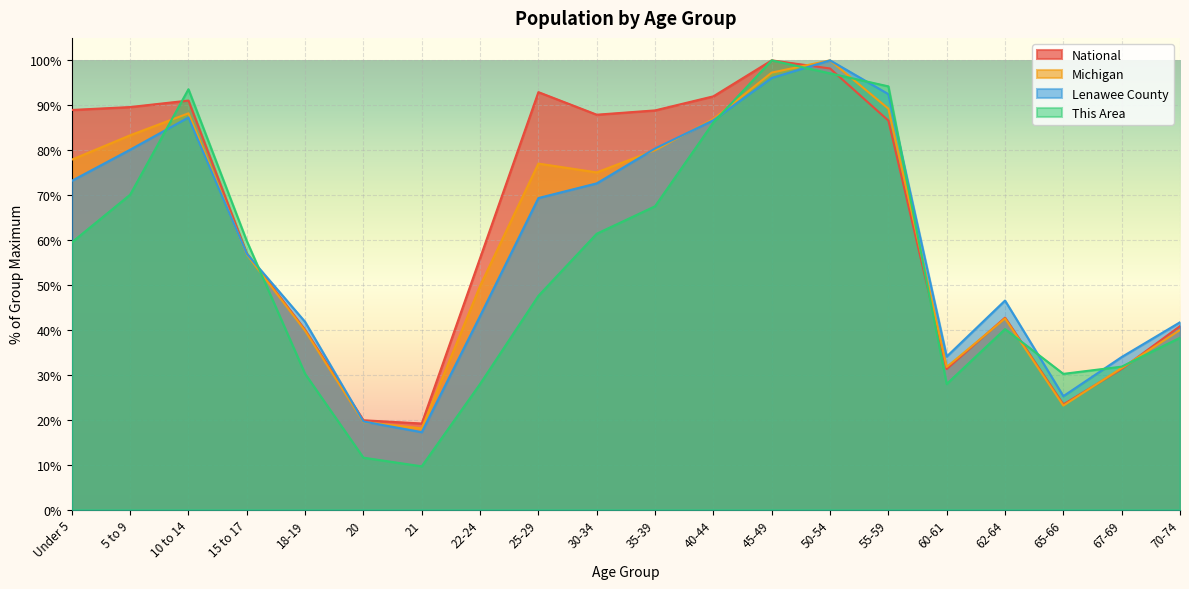

Rank the categories by National value from highest to lowest.

45-49, 50-54, 25-29, 40-44, 10 to 14, 5 to 9, Under 5, 35-39, 30-34, 55-59, 15 to 17, 22-24, 62-64, 70-74, 18-19, 67-69, 60-61, 65-66, 20, 21